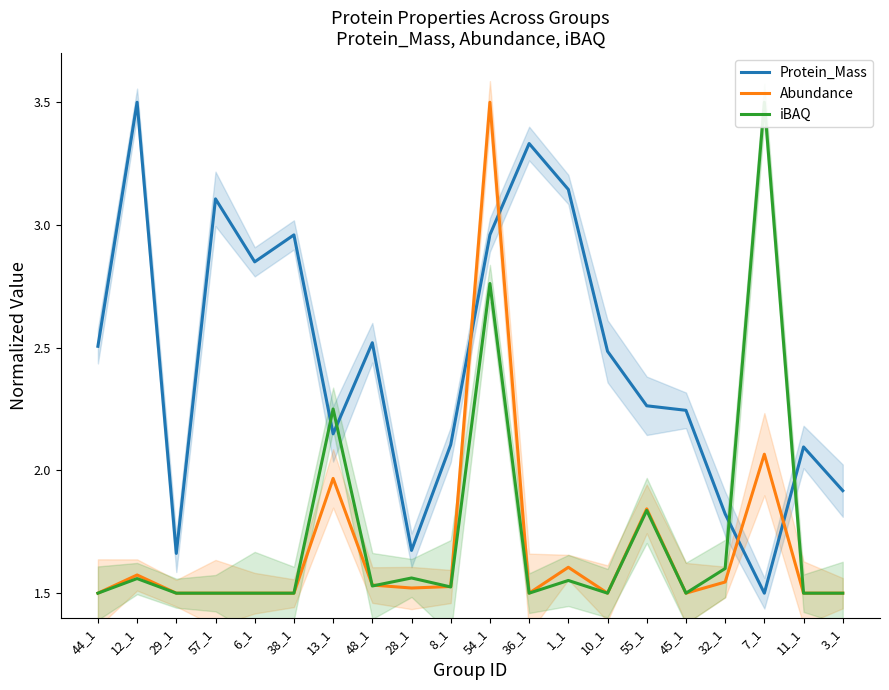

Which series has the widest spread of values?

Protein_Mass